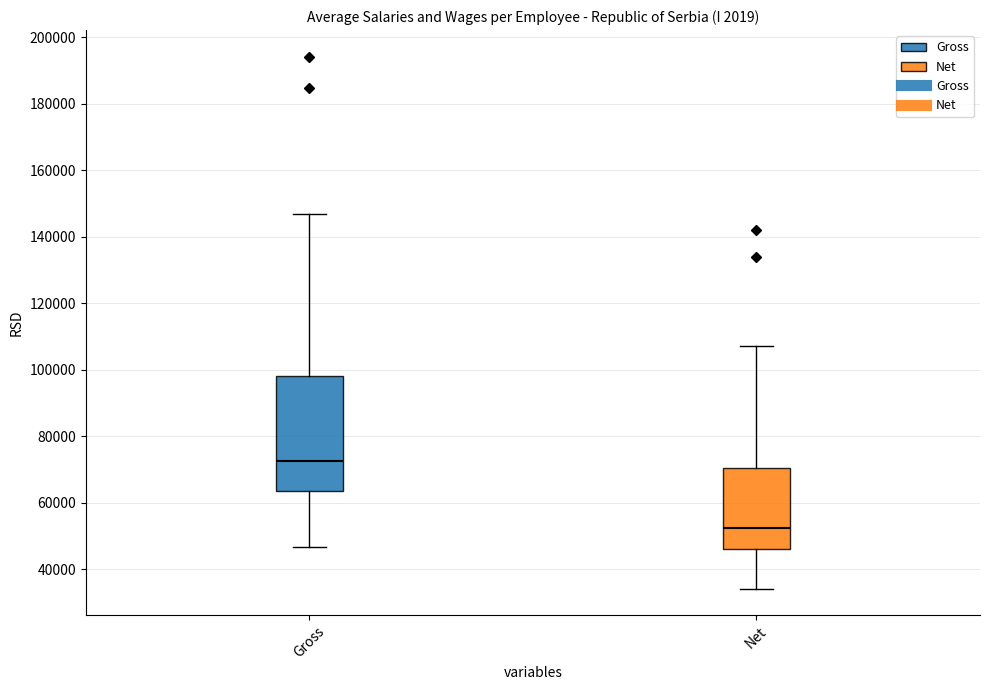

Which box is the tallest, from its lower edge to its upper edge?

Gross